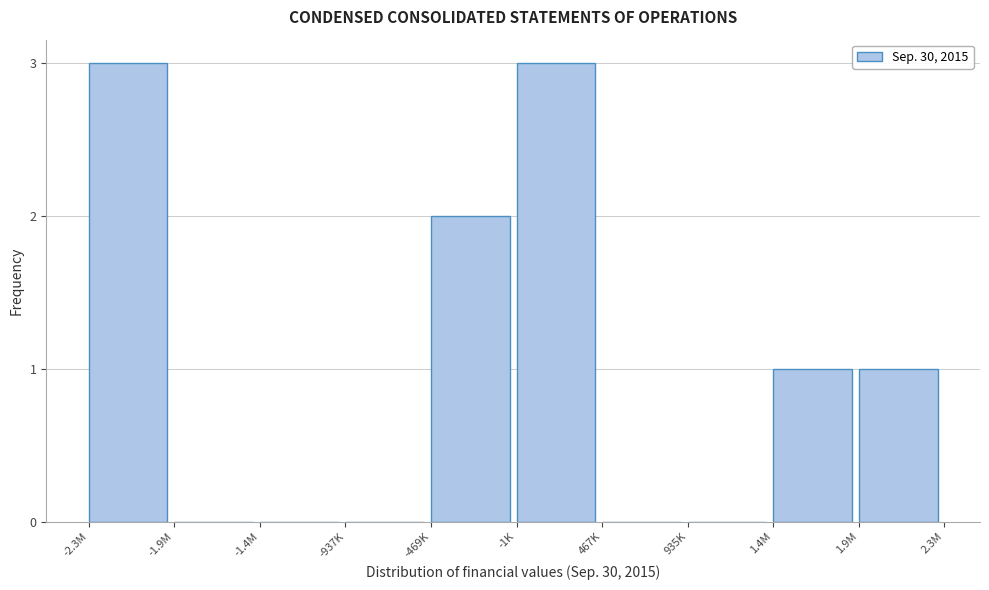

Reading right to left, what are all the values shown in this chart?

1.9M=1	1.4M=1	935K=0	467K=0	-1K=3	-469K=2	-937K=0	-1.4M=0	-1.9M=0	-2.3M=3